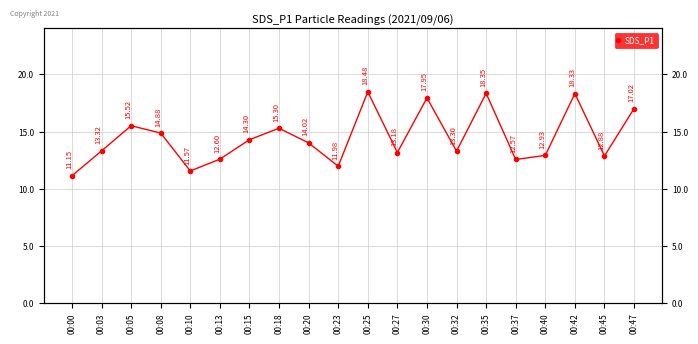

Where is the data nearest to the value 14?

00:20